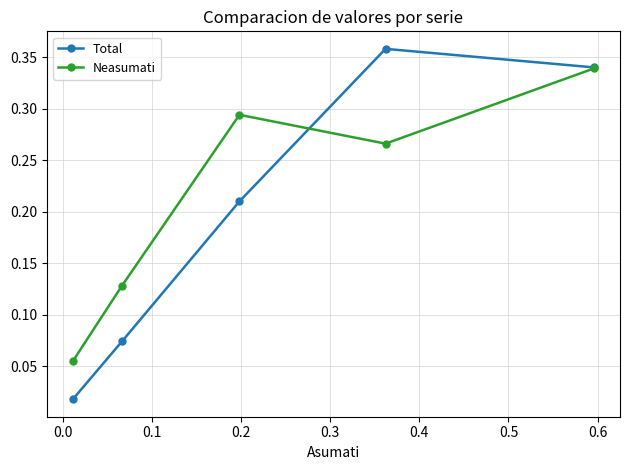

How many lines are shown in the chart?

2